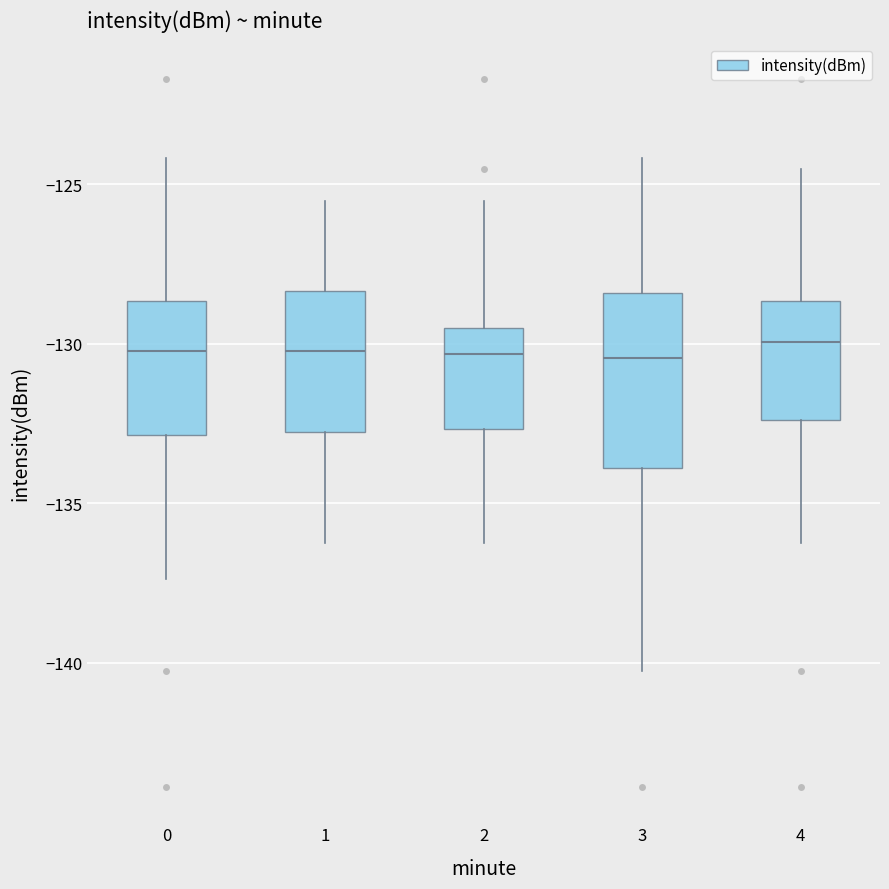

Reading left to right, transcribe this box plot: for each box, give where its median line is, the range the box spans, and where its two whiskers end, as read against the y-axis. The values are not printed on the chart, so give them approximately, as read against the axis.

0: median -130.0, box -133.0 to -128.5, whiskers -137.5 to -124.0
1: median -130.0, box -133.0 to -128.5, whiskers -136.0 to -125.5
2: median -130.5, box -132.5 to -129.5, whiskers -136.0 to -125.5
3: median -130.5, box -134.0 to -128.5, whiskers -140.5 to -124.0
4: median -130.0, box -132.5 to -128.5, whiskers -136.0 to -124.5